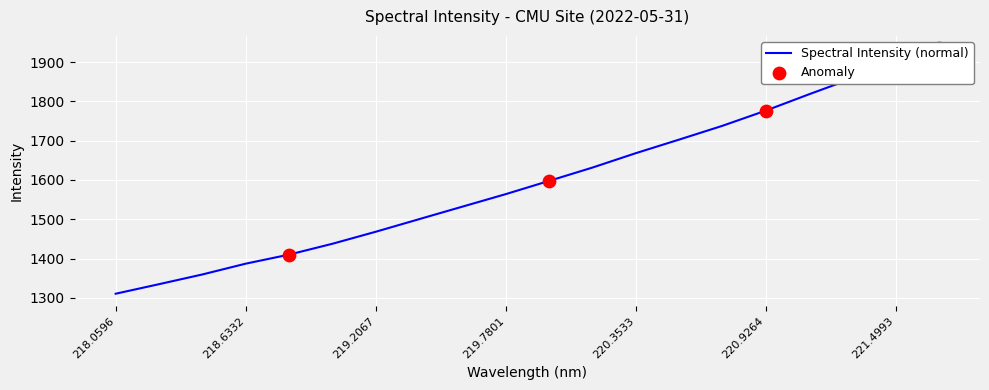

What is the change in value from 219.3979 to 219.9712?

+97.3